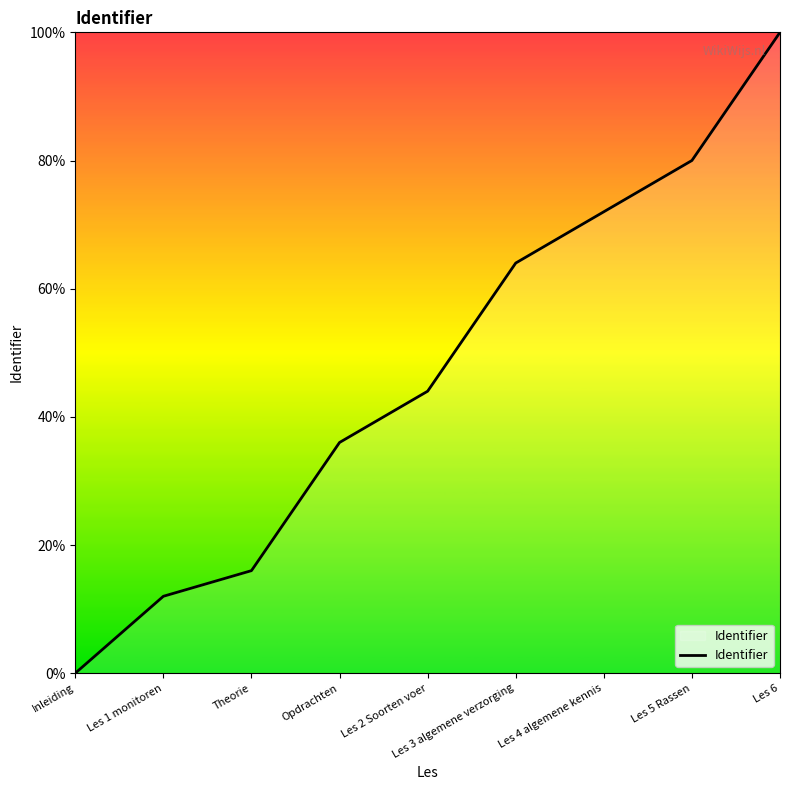

Is it true that the value at Les 5 Rassen is 80?

True